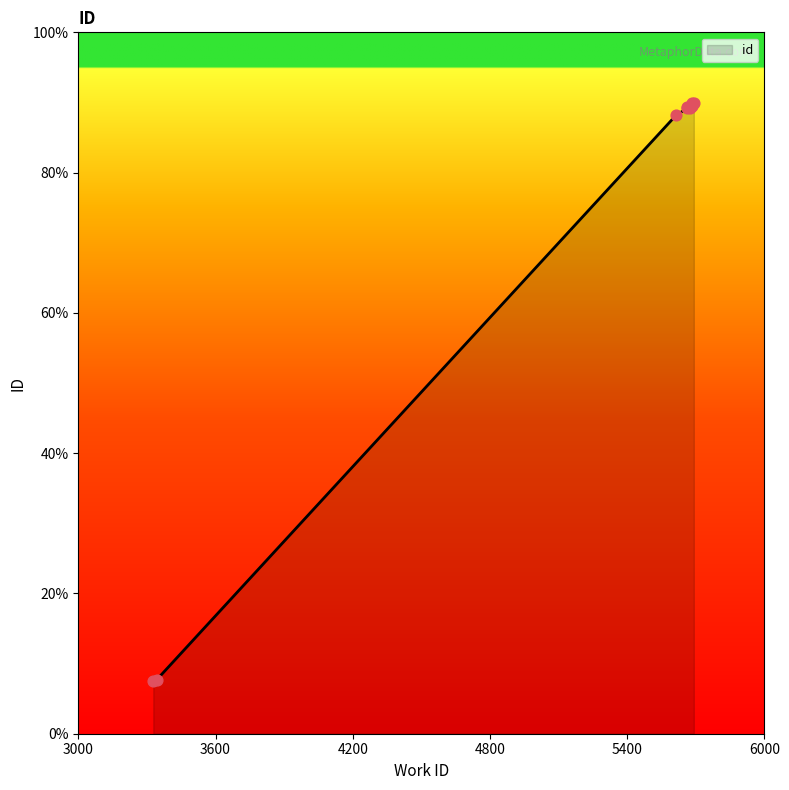

What is the ratio of the value at 5685 to the value at 5676?

1.0